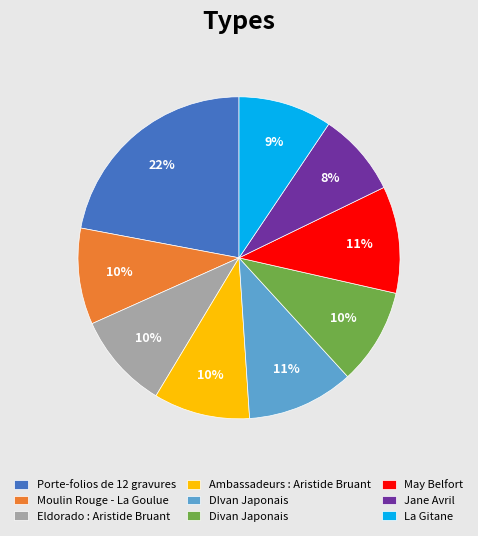

Between DIvan Japonais and Jane Avril, which is larger?

DIvan Japonais